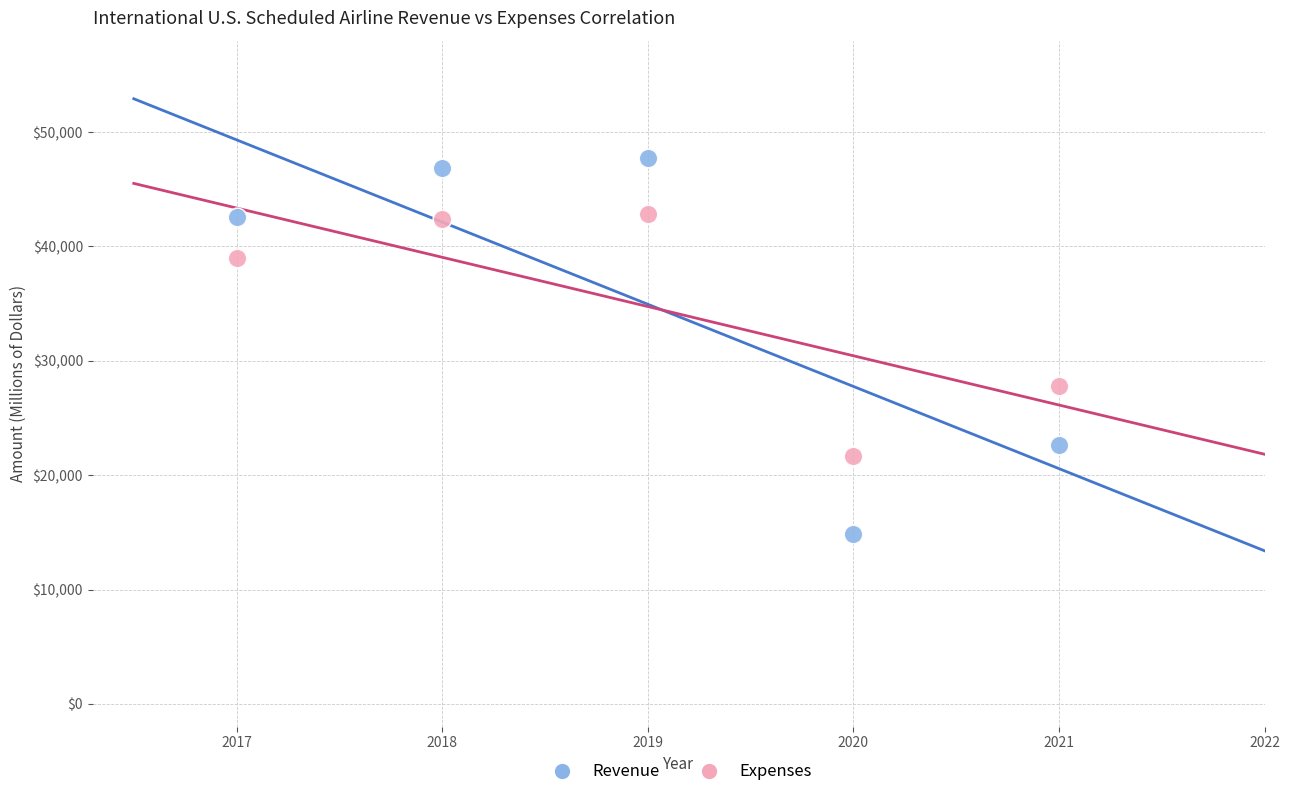

In the Expenses series, what Y value is closest to 32253?

27822.2